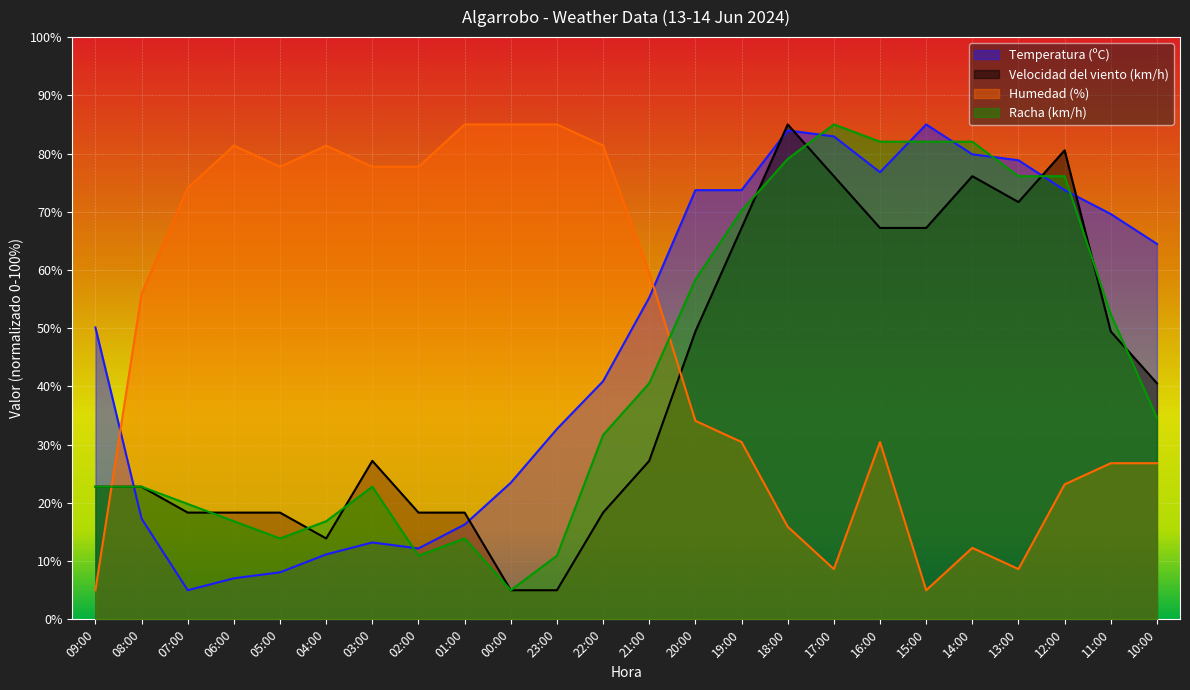

How many interior local valleys does the Temperatura (ºC) series have?

3